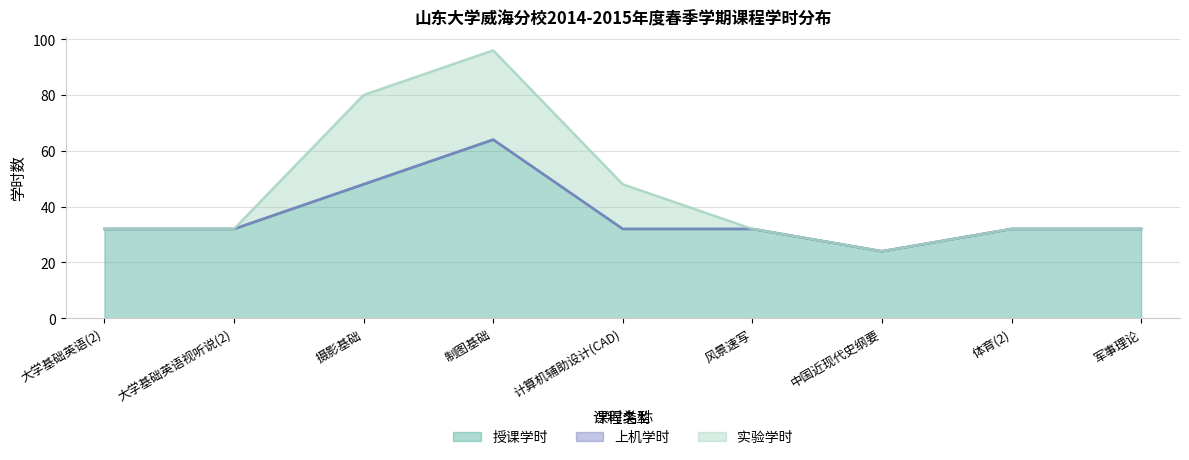

Rank the series at 制图基础 from lowest to highest value.

上机学时, 实验学时, 授课学时